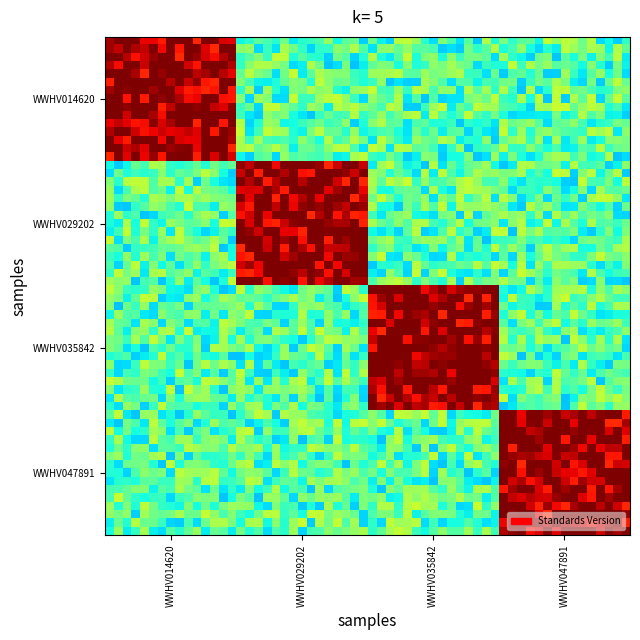

Reading left to right, what are all the values shown in this chart?

WWHV014620: 1.0	1.0	1.0	1.0
WWHV029202: 1.0	1.0	1.0	1.0
WWHV035842: 1.0	1.0	1.0	1.0
WWHV047891: 1.0	1.0	1.0	2.2